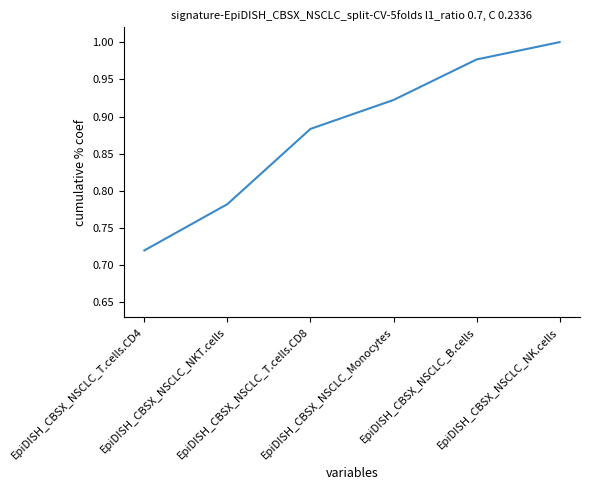

What is the difference between the maximum and minimum values?

0.3